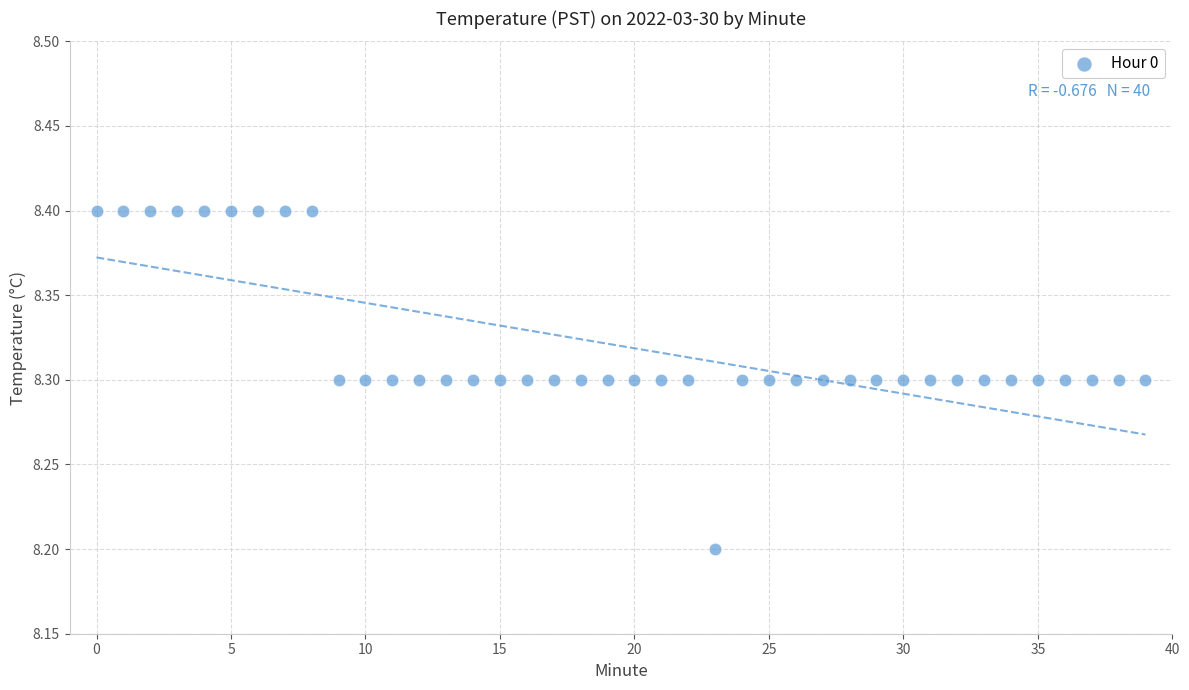

What Y value in the scatter plot is closest to 8?

8.2